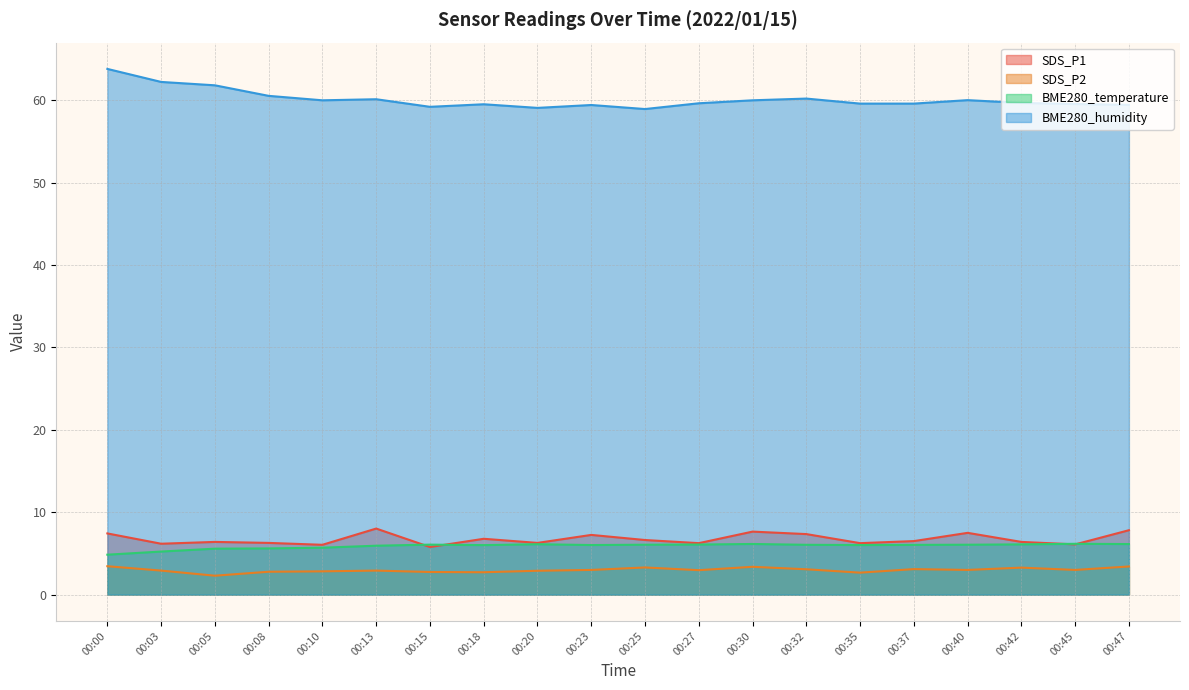

What is the value of the BME280_humidity point at the 18th from the left?

59.7